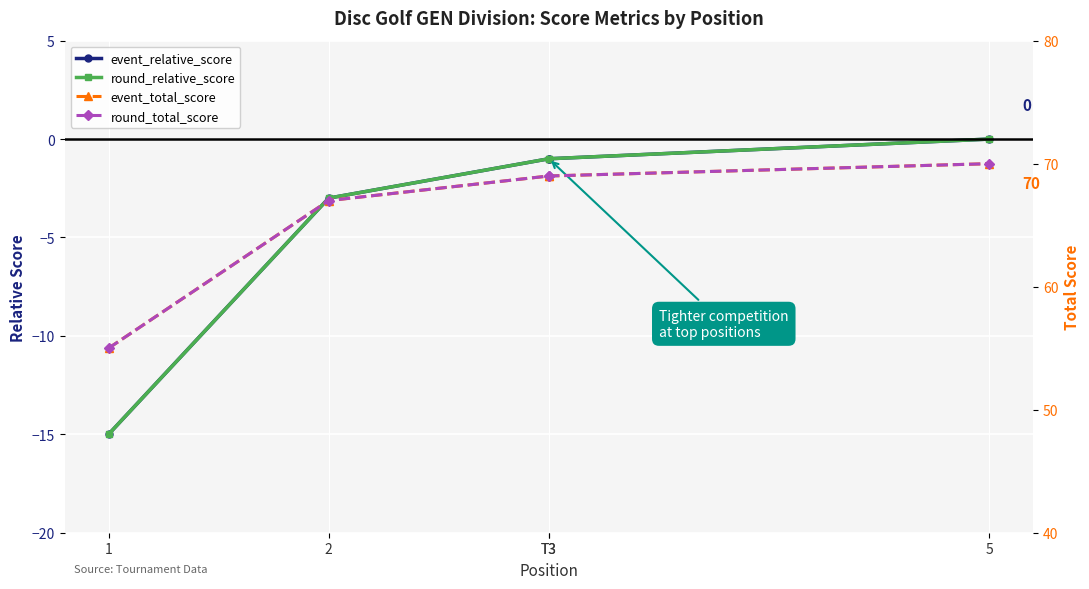

The round_total_score series shows 110 at 2. True or false?

False